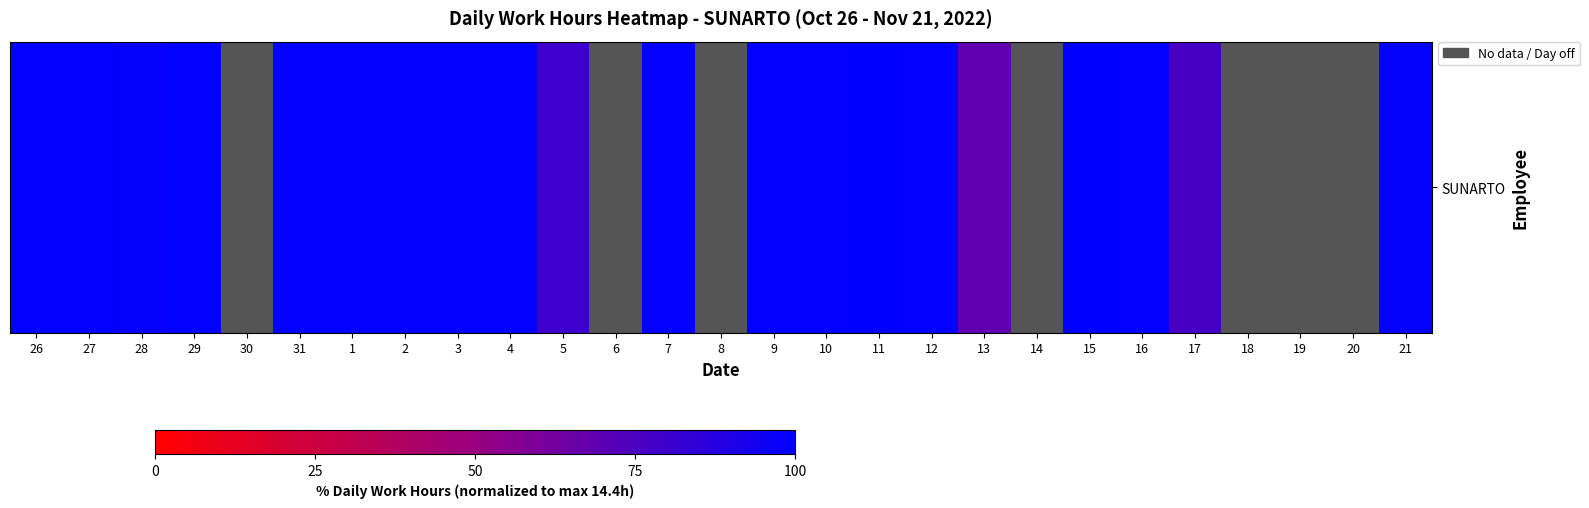

What is the maximum value shown in the chart?

100.0